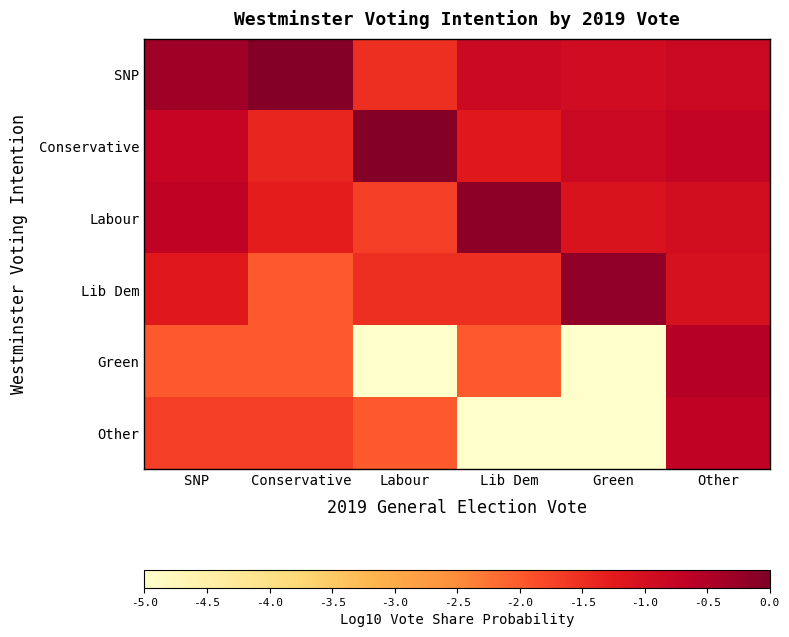

At which category does the chart reach its peak across all series?

Conservative